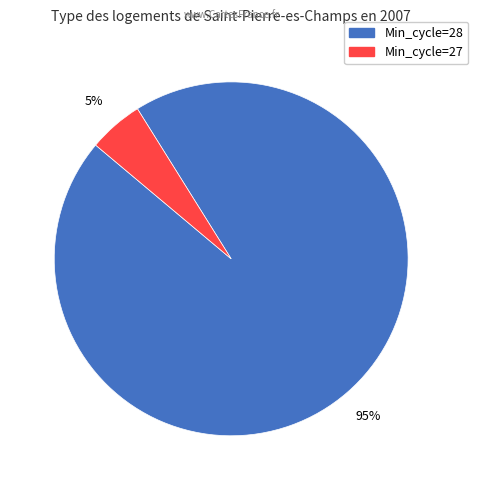

To the nearest percent, what is the average slice percentage?

50%